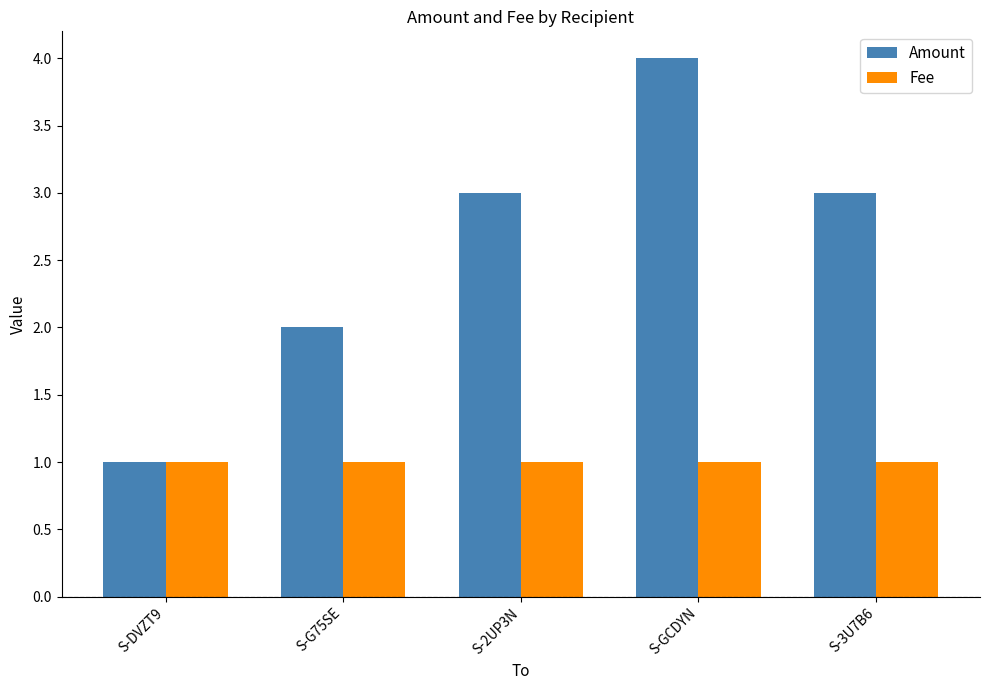

Which series has the largest range (max minus min)?

Amount